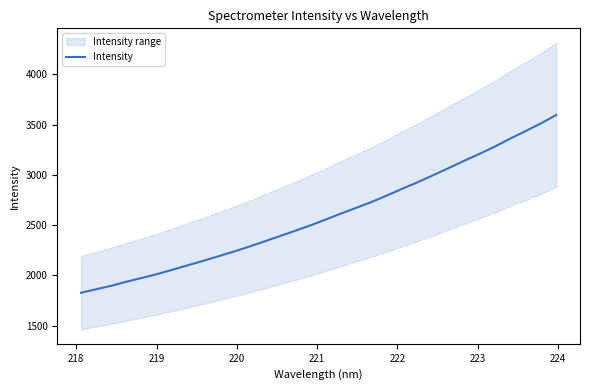

Is this an area chart (filled region under the line)?

No